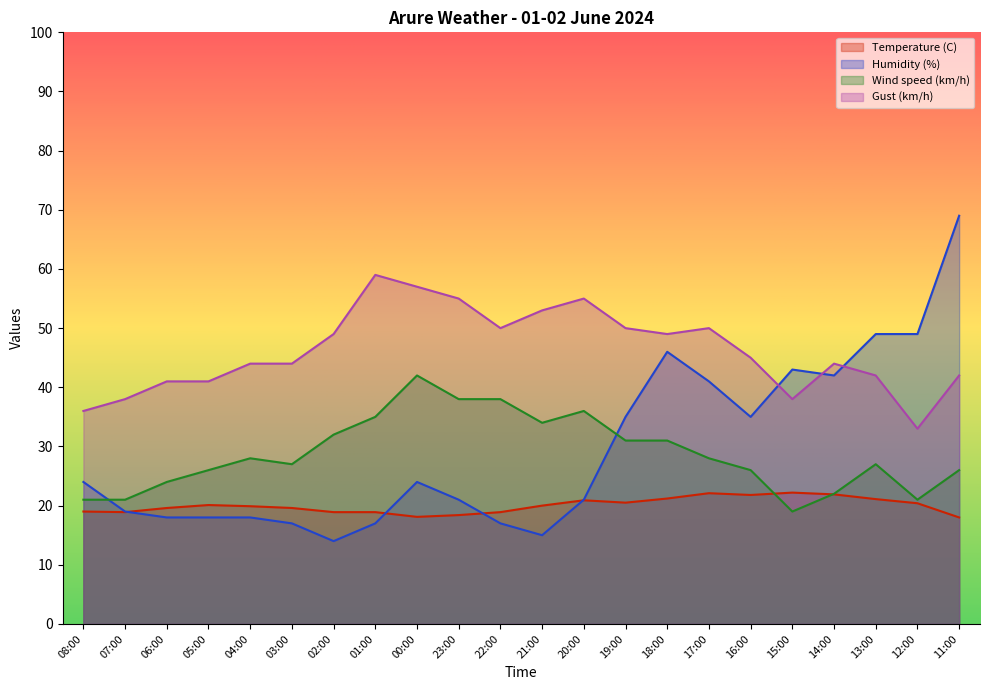

Does the chart display data point markers on the line(s)?

No